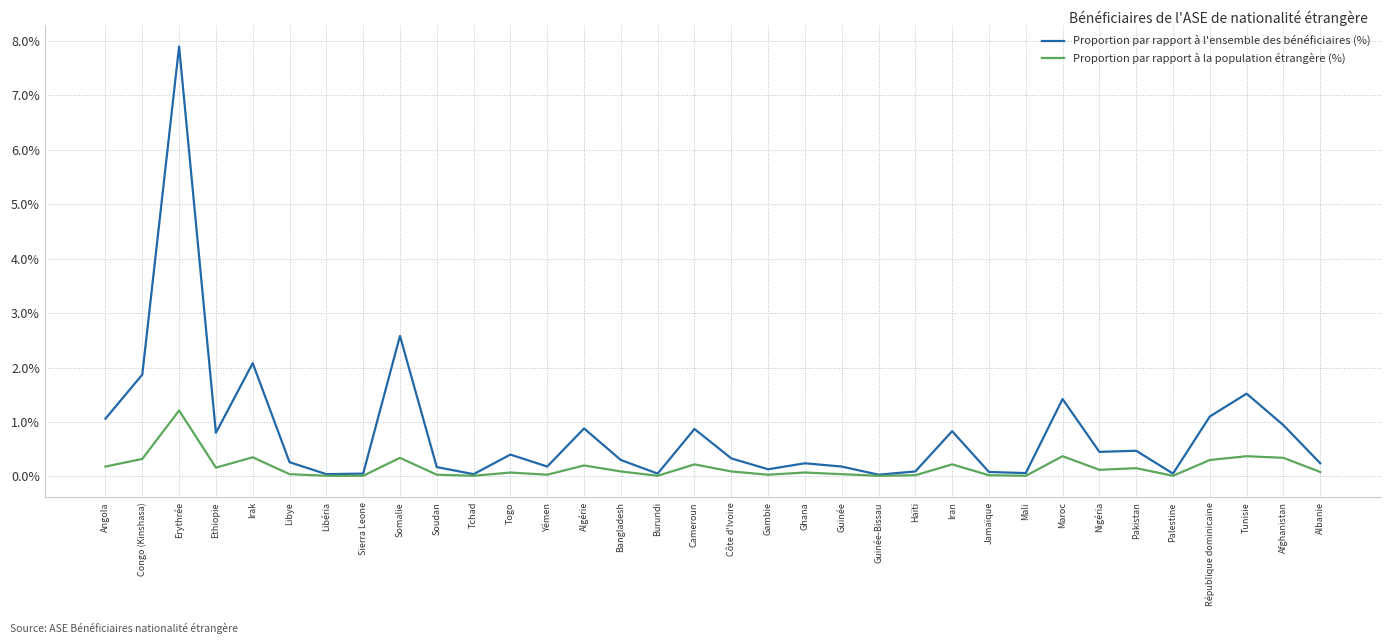

Which series has the largest total across all categories?

Proportion par rapport à l'ensemble des bénéficiaires (%)